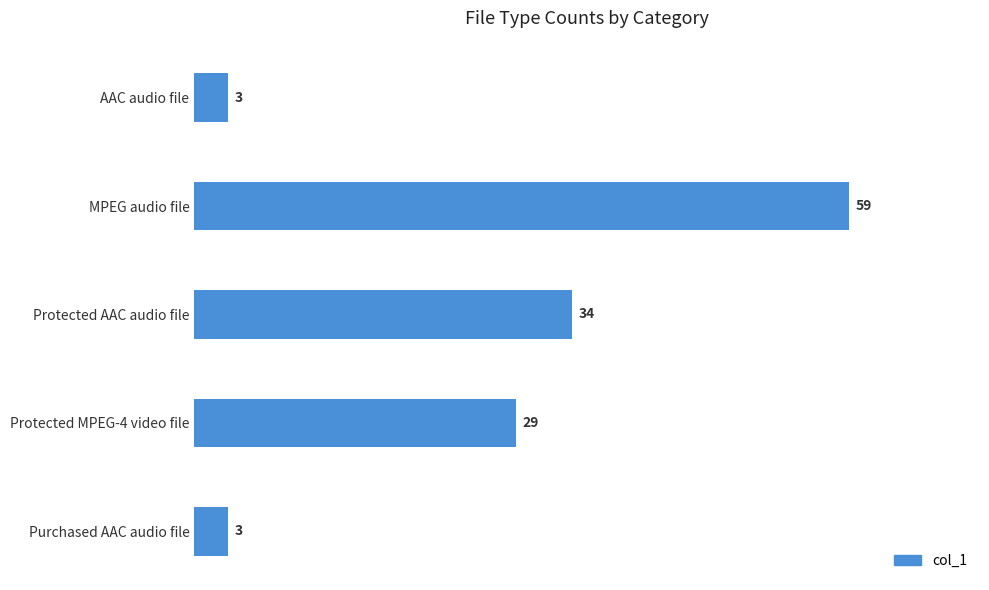

What is the minimum value shown in the chart?

3